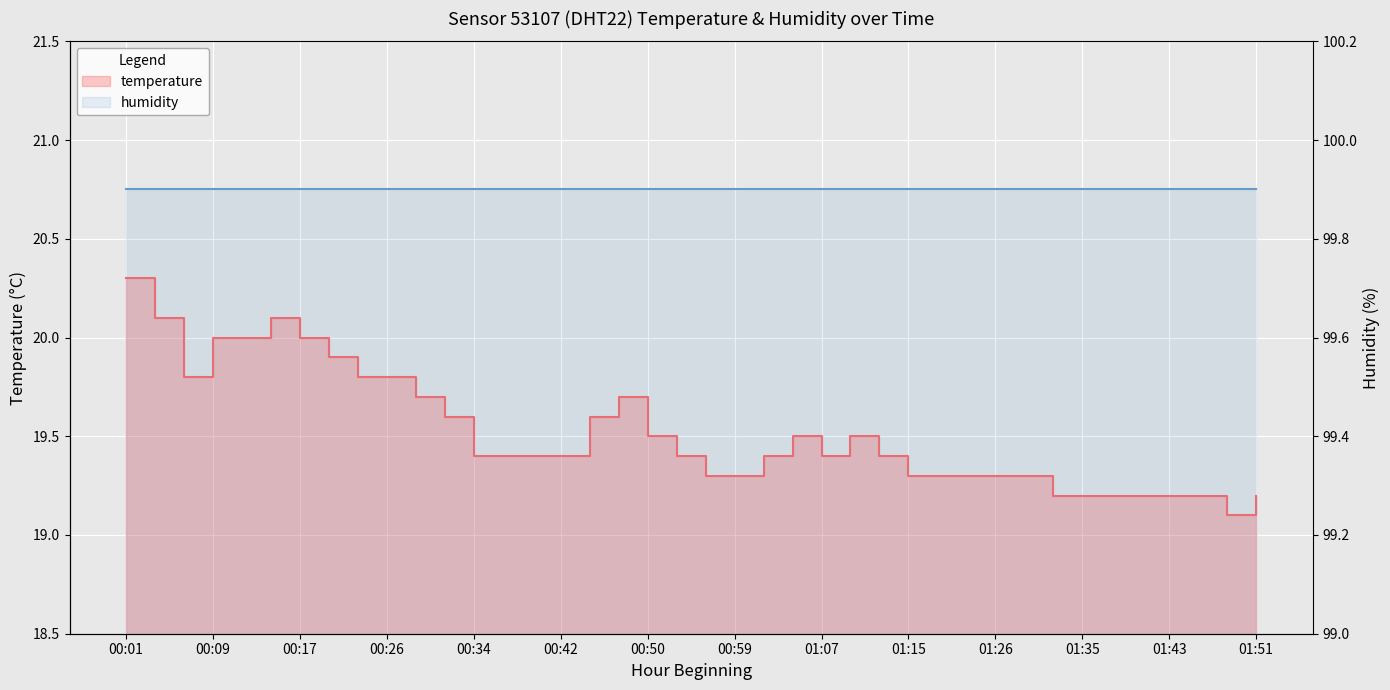

True or false: the data shows 13.1 at 00:01.

False